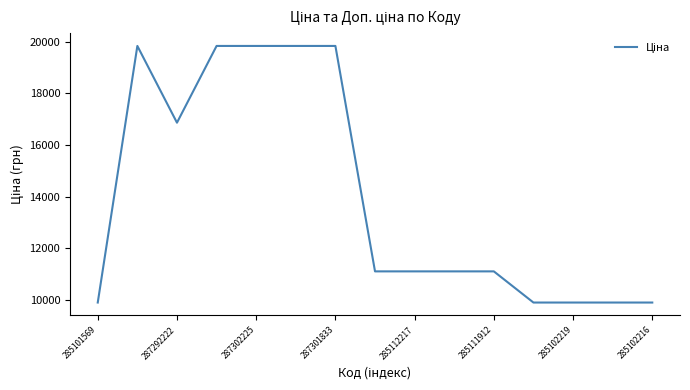

What is the smallest value displayed?

9908.5